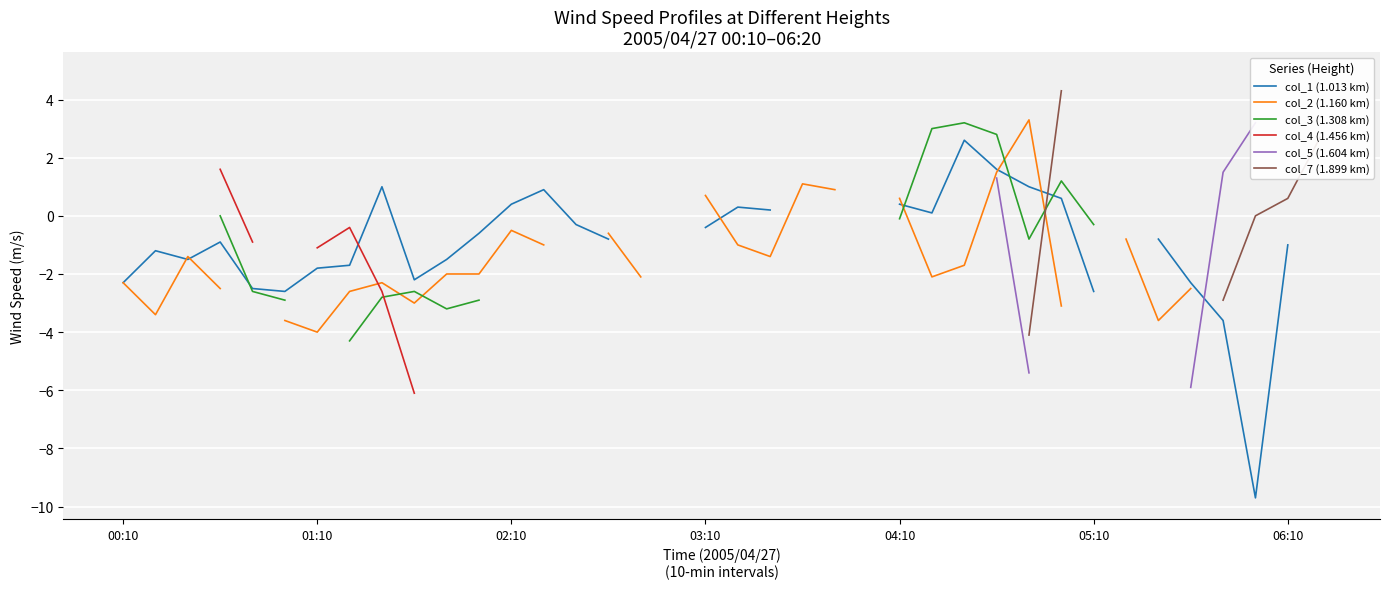

Which category has the lowest value across all series?

35